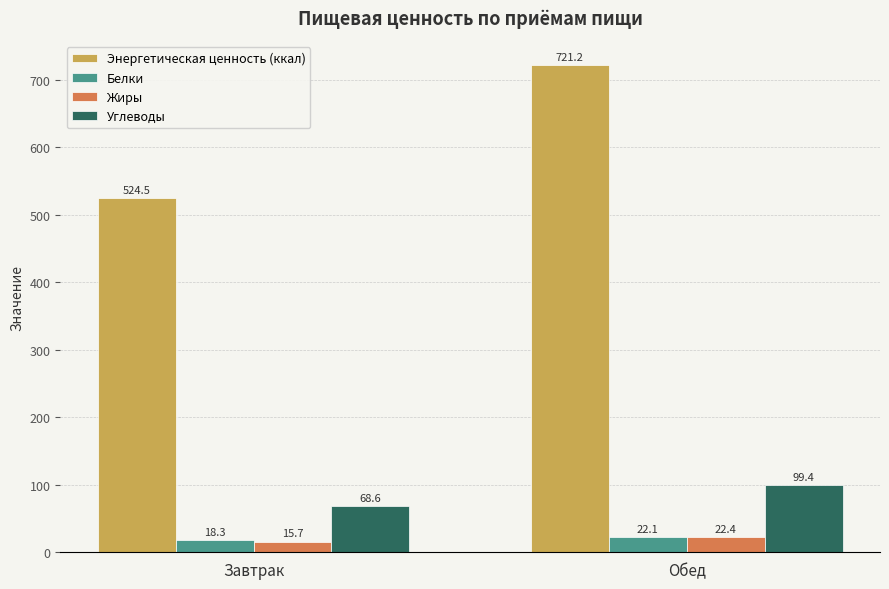

Which series has the largest total across all categories?

Энергетическая ценность (ккал)